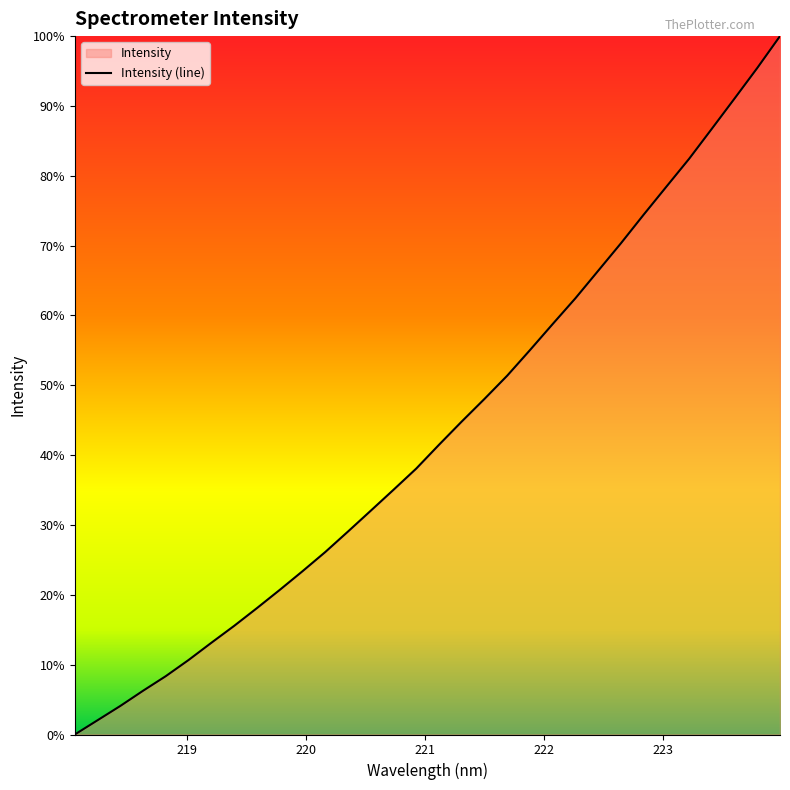

How many data points does each series have?

32